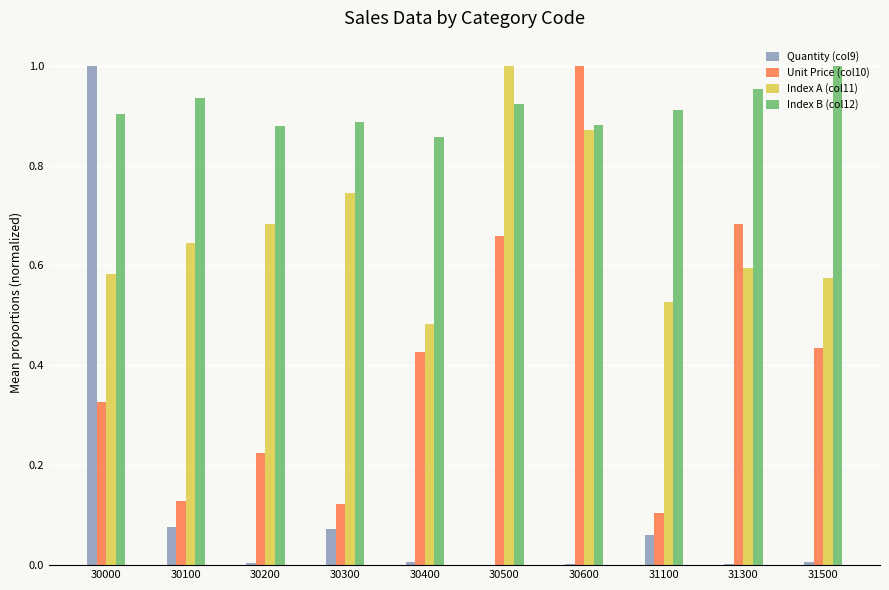

The Index A (col11) series shows 0.6 at 30100. True or false?

True